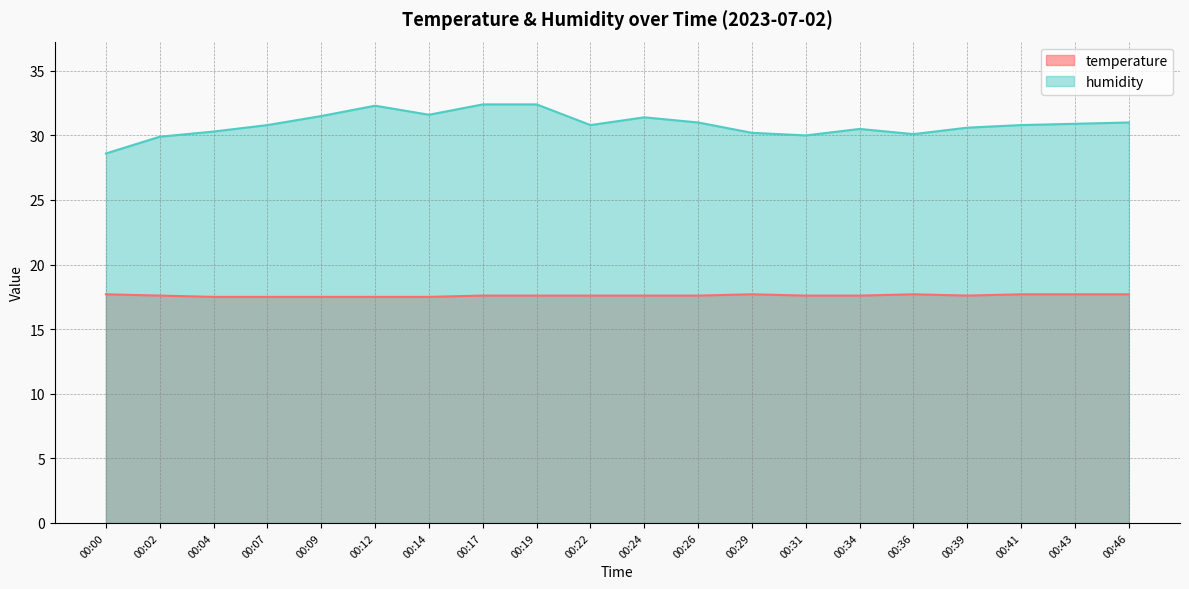

The temperature series shows 6.2 at 00:39. True or false?

False